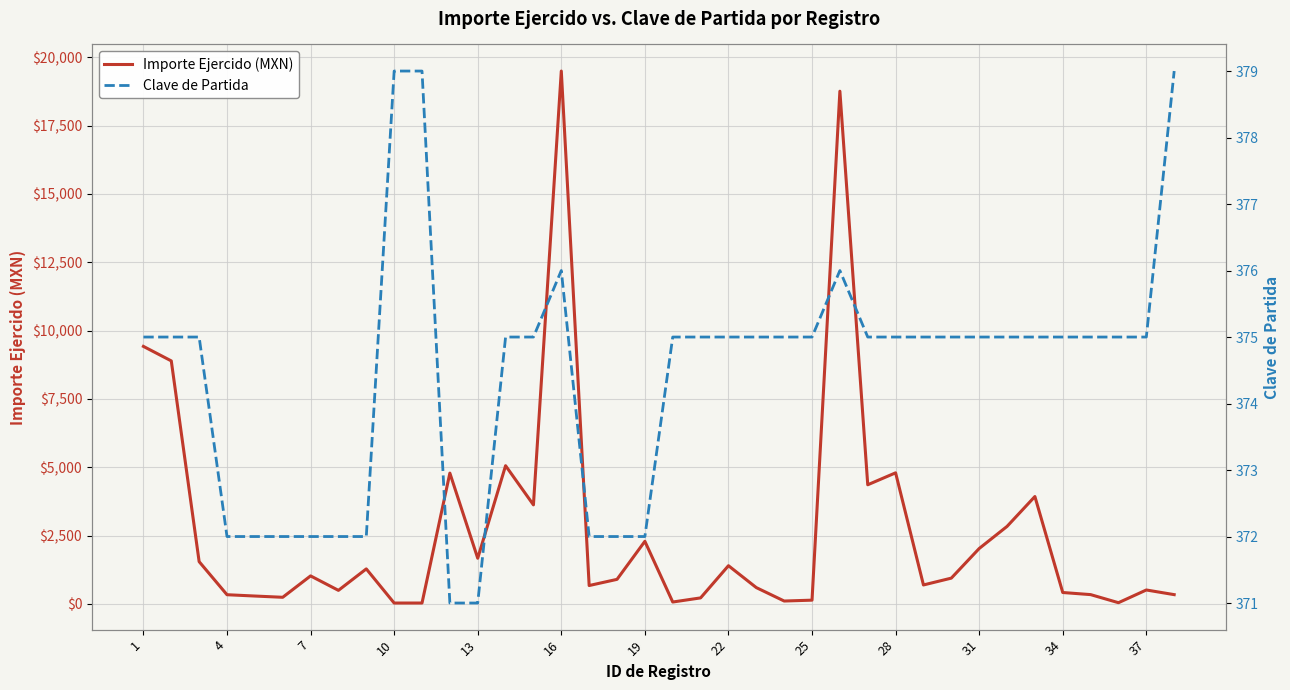

Which series changed the most between 28 and 31?

Importe Ejercido (MXN)